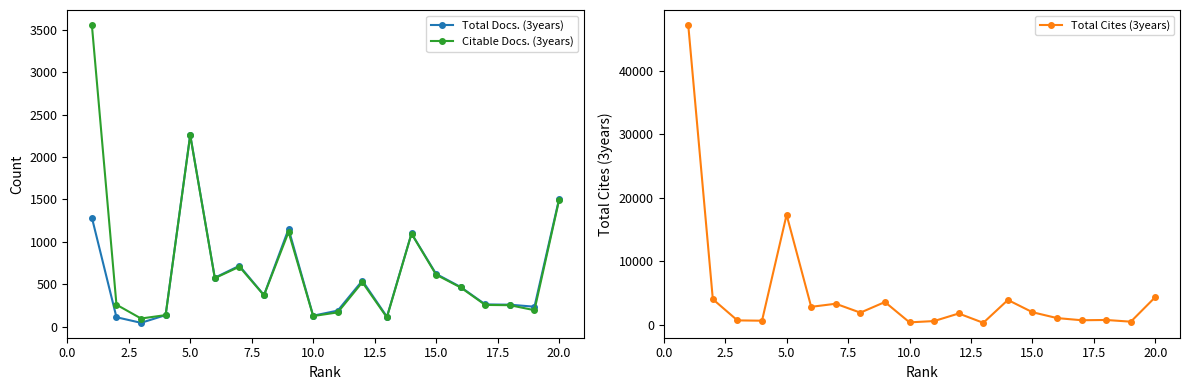

What is the maximum value for Total Docs. (3years)?

2263